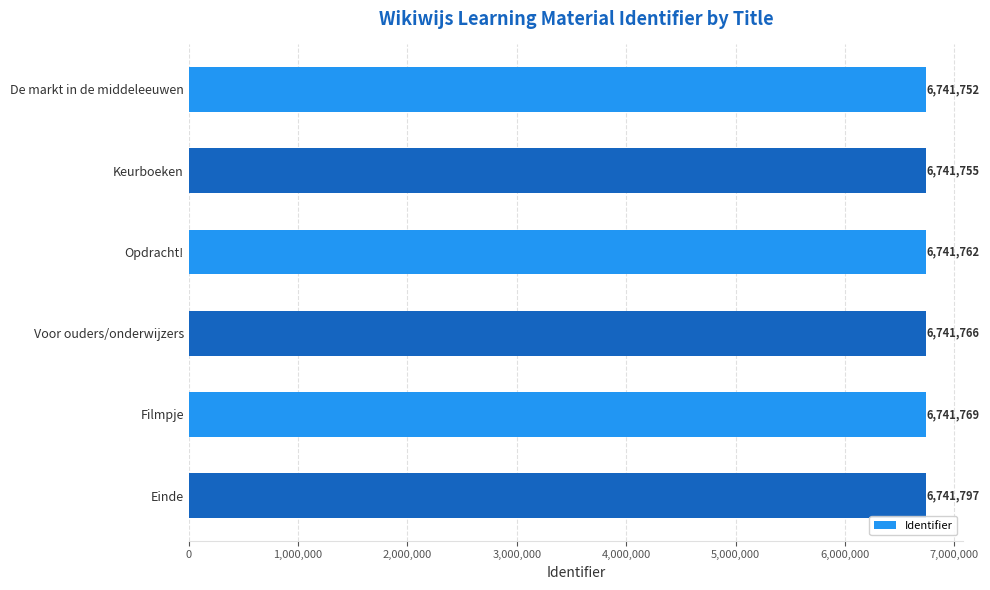

What position from the top is Keurboeken?

2